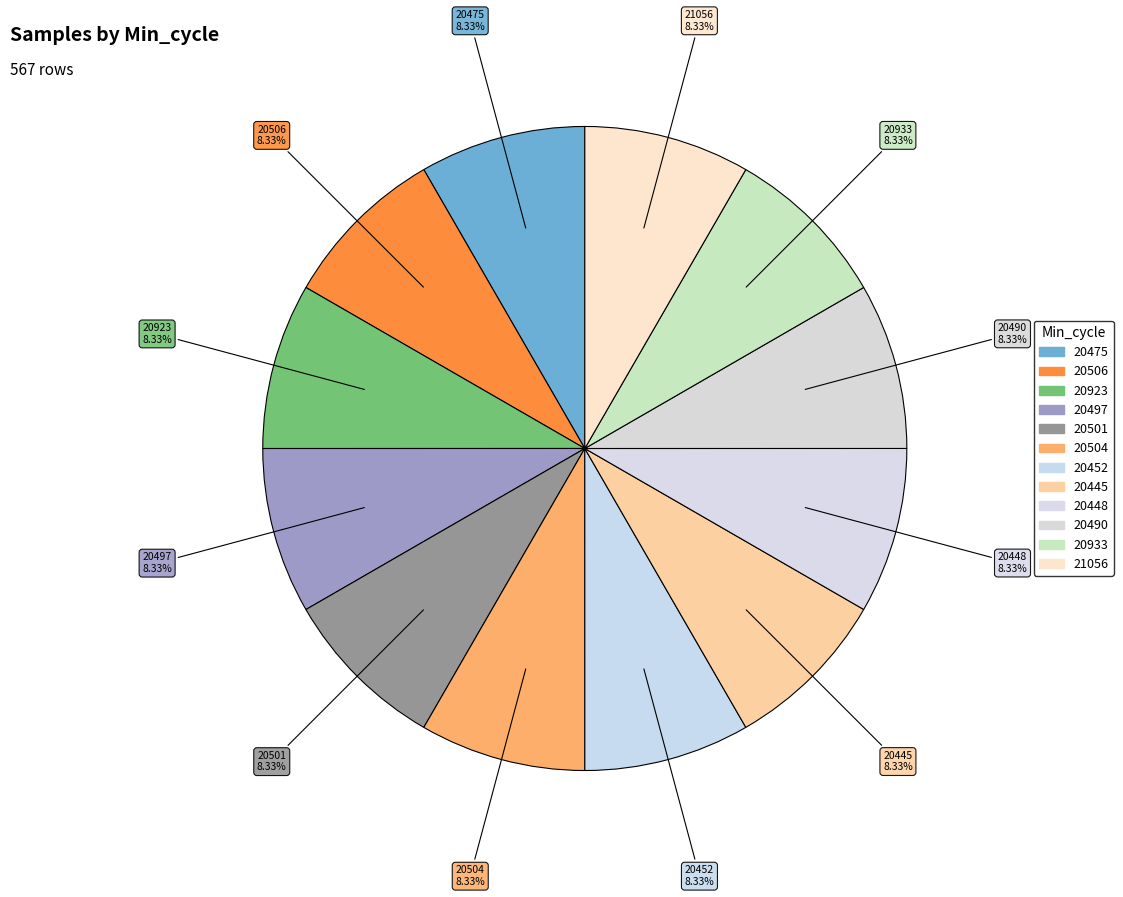

Count the number of slices in the pie.

12